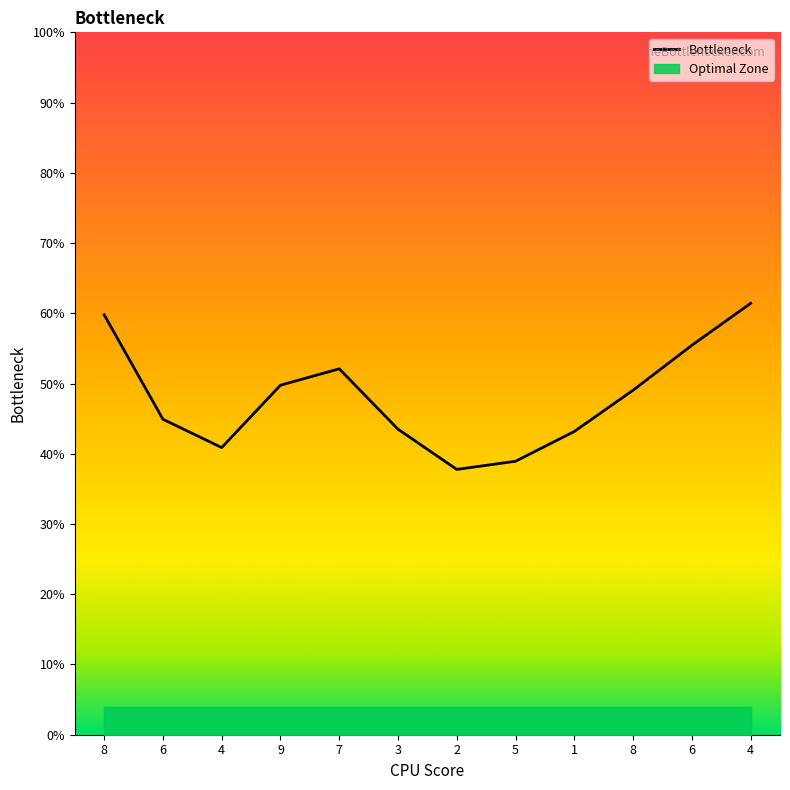

Is it true that the value at 4 is 40.9?

True